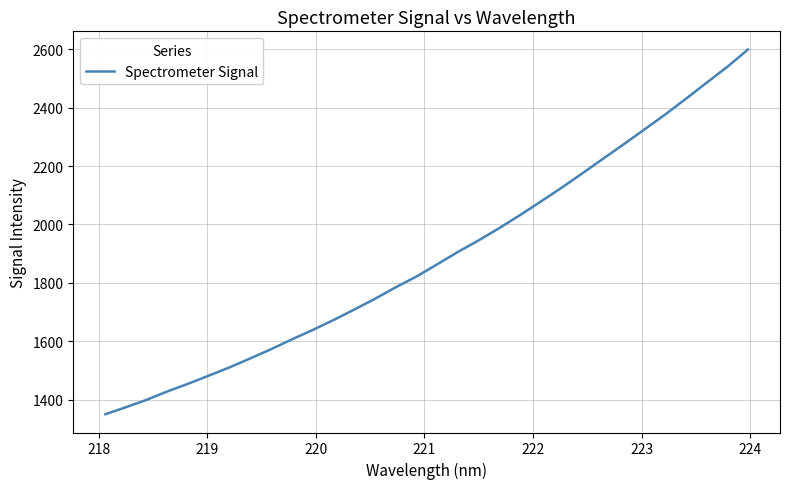

What is the difference between the maximum and minimum values?

1248.0